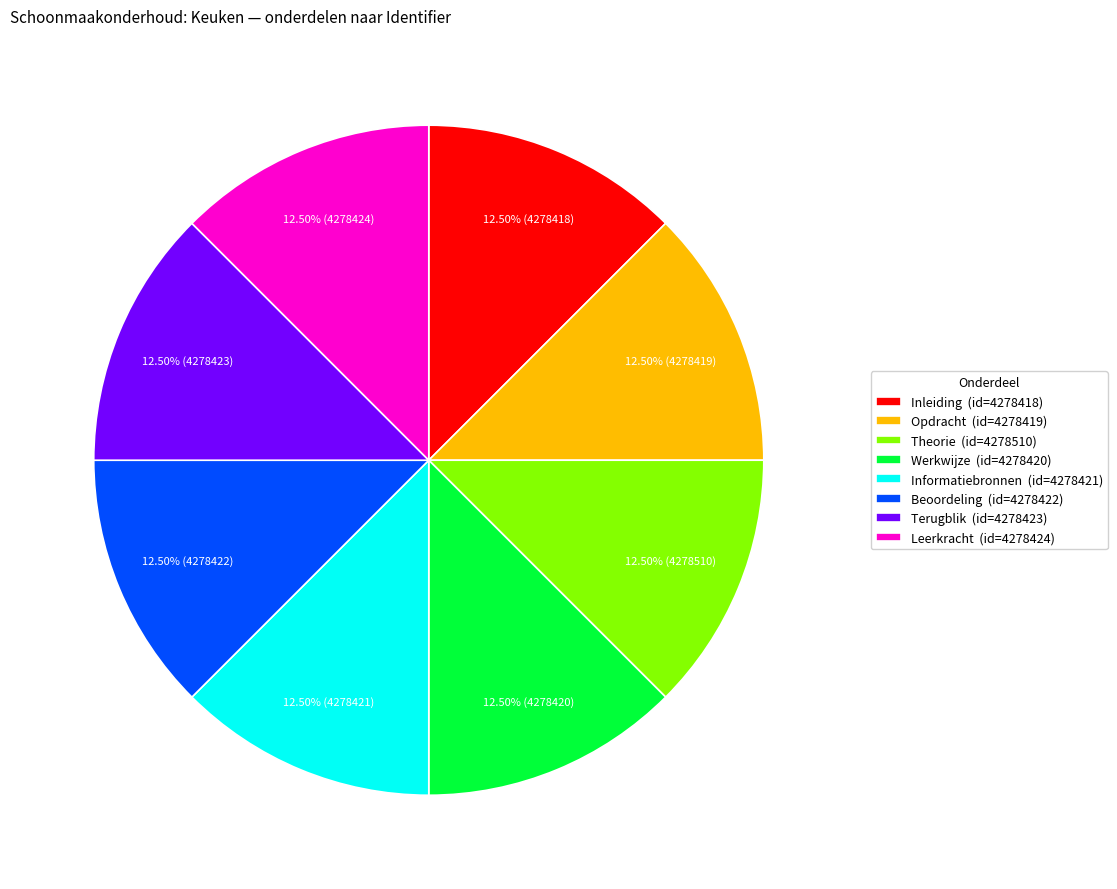

Is the sum of Theorie (id=4278510) and Leerkracht (id=4278424) greater than half?

No